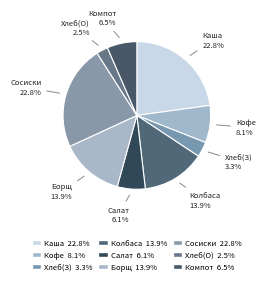

To the nearest percent, what is the average slice percentage?

11%